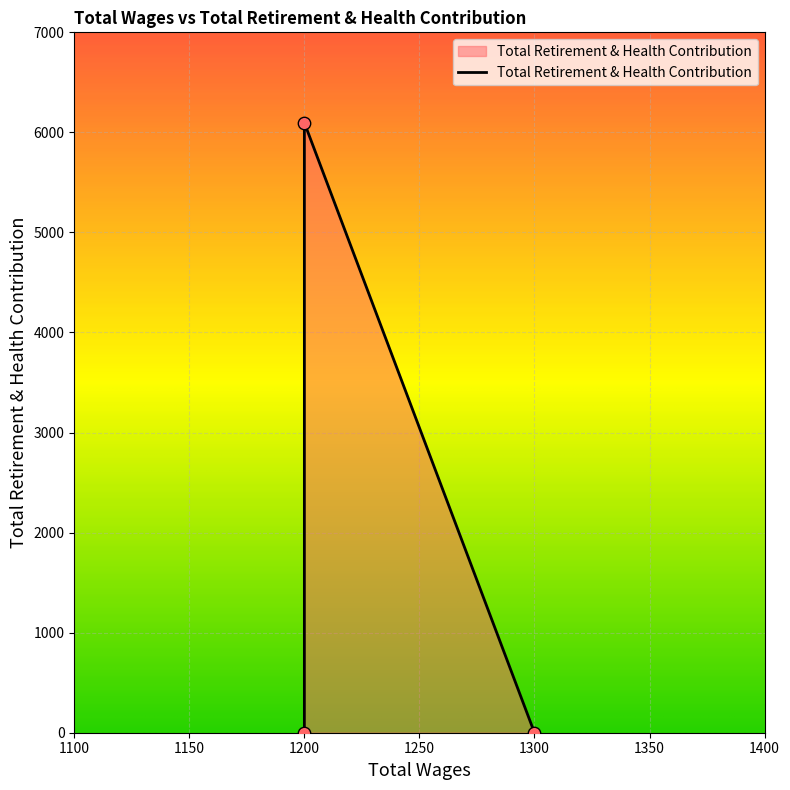

Between 1300.0 and 1200.0, which is larger?

1200.0